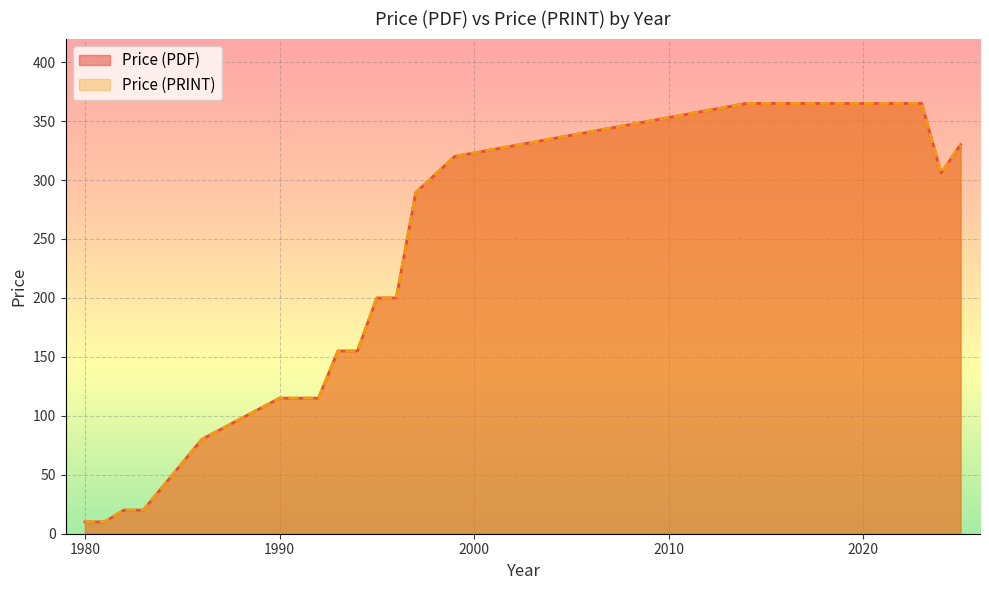

True or false: Price (PDF) and Price (PRINT) intersect in this chart.

False